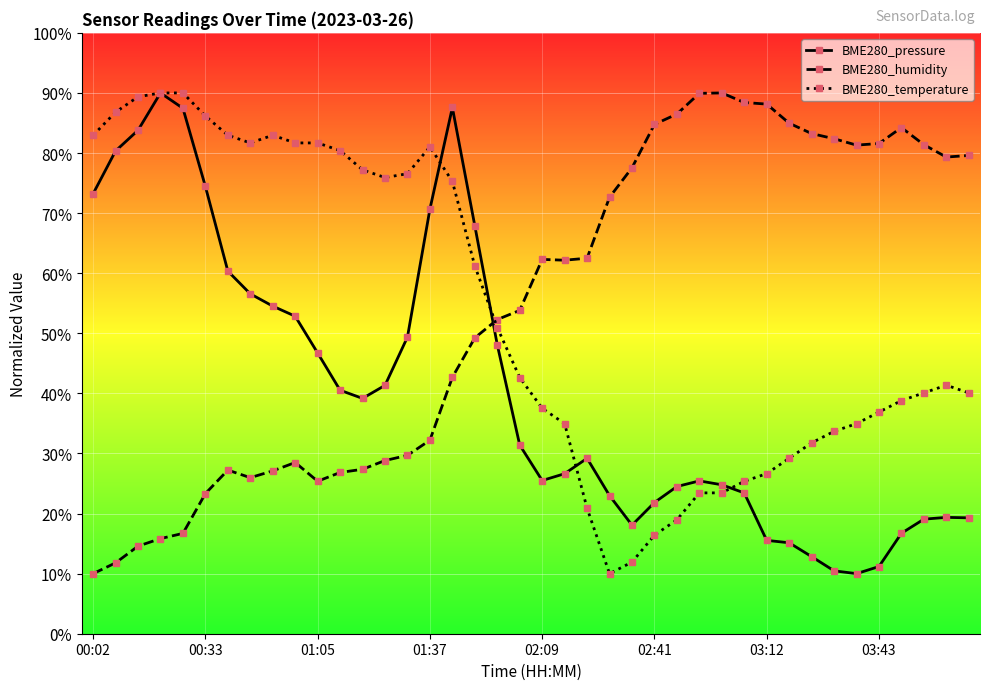

What is the highest value of the BME280_pressure series?

90.0